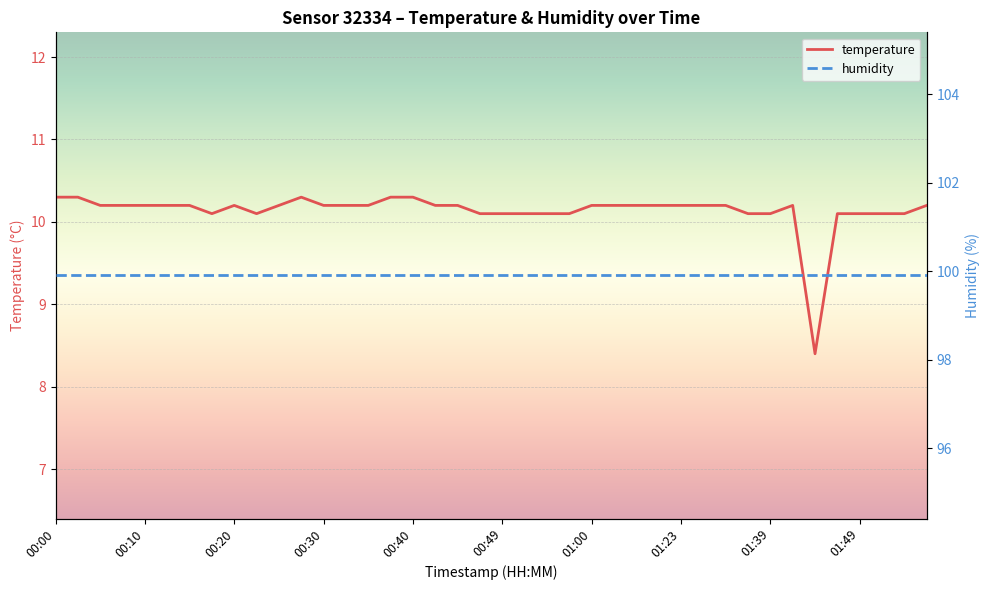

At which category is the sum across all series the highest?

00:00